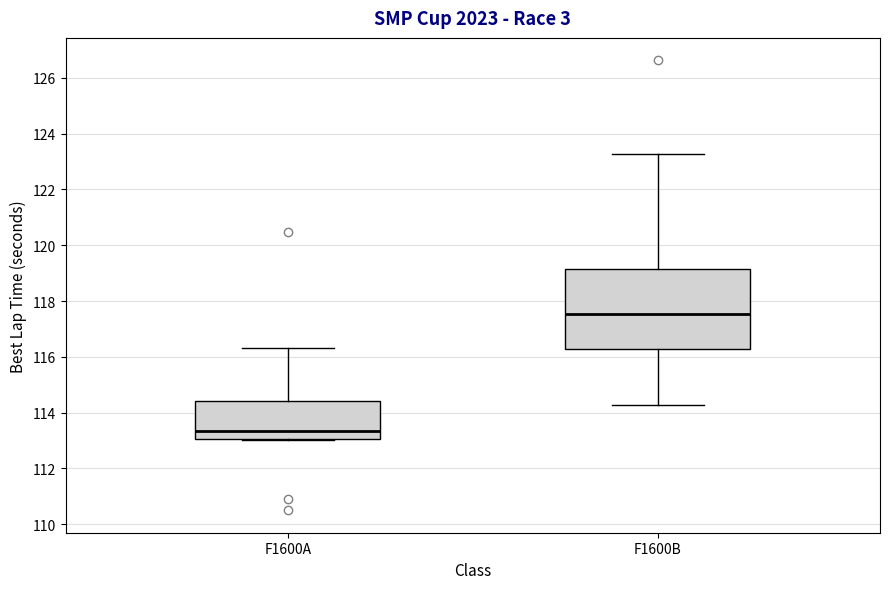

Comparing the boxes themselves (not the whiskers), which one is the tallest?

F1600B